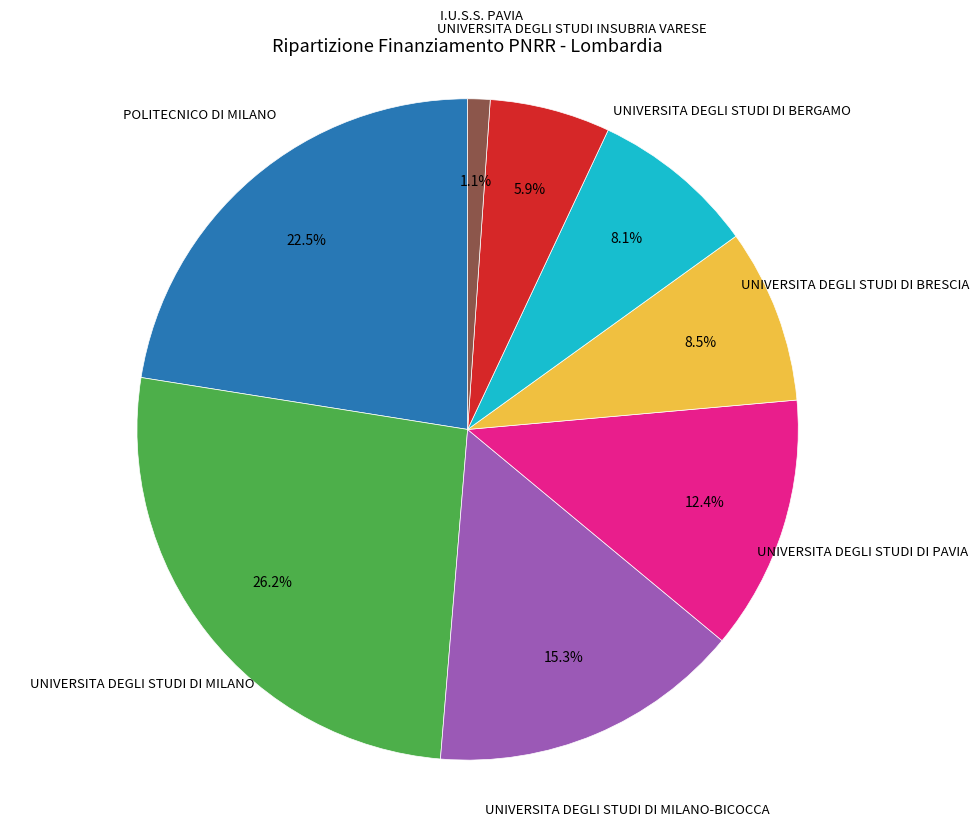

Is there a majority slice in this chart?

No